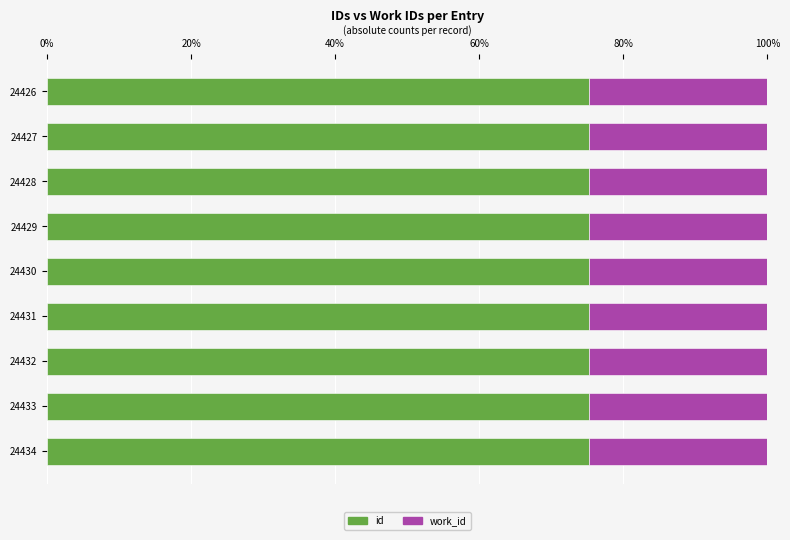

What is the maximum value for id?

75.3